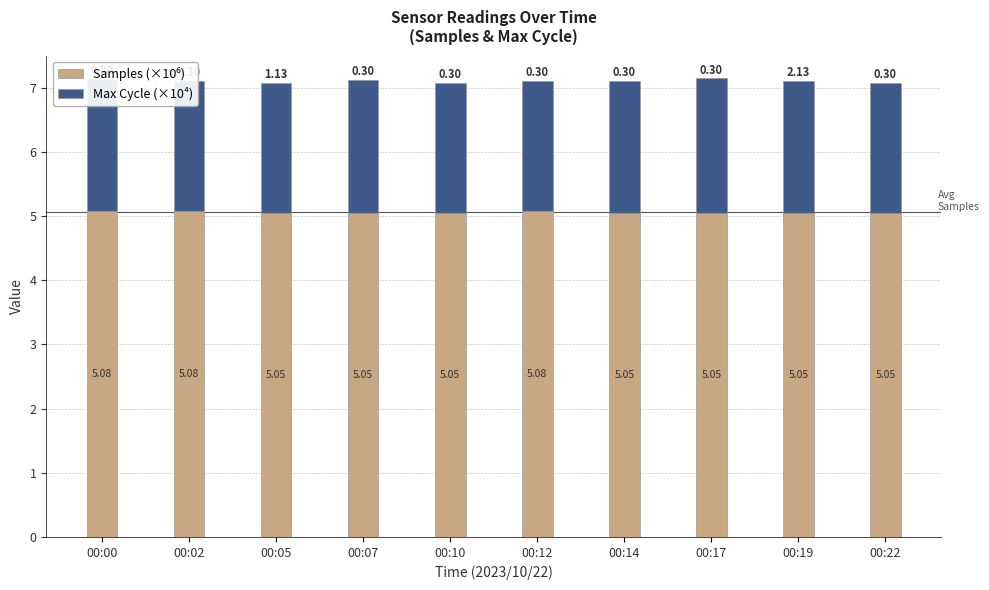

What is the total value across all series at 00:02?

7.1